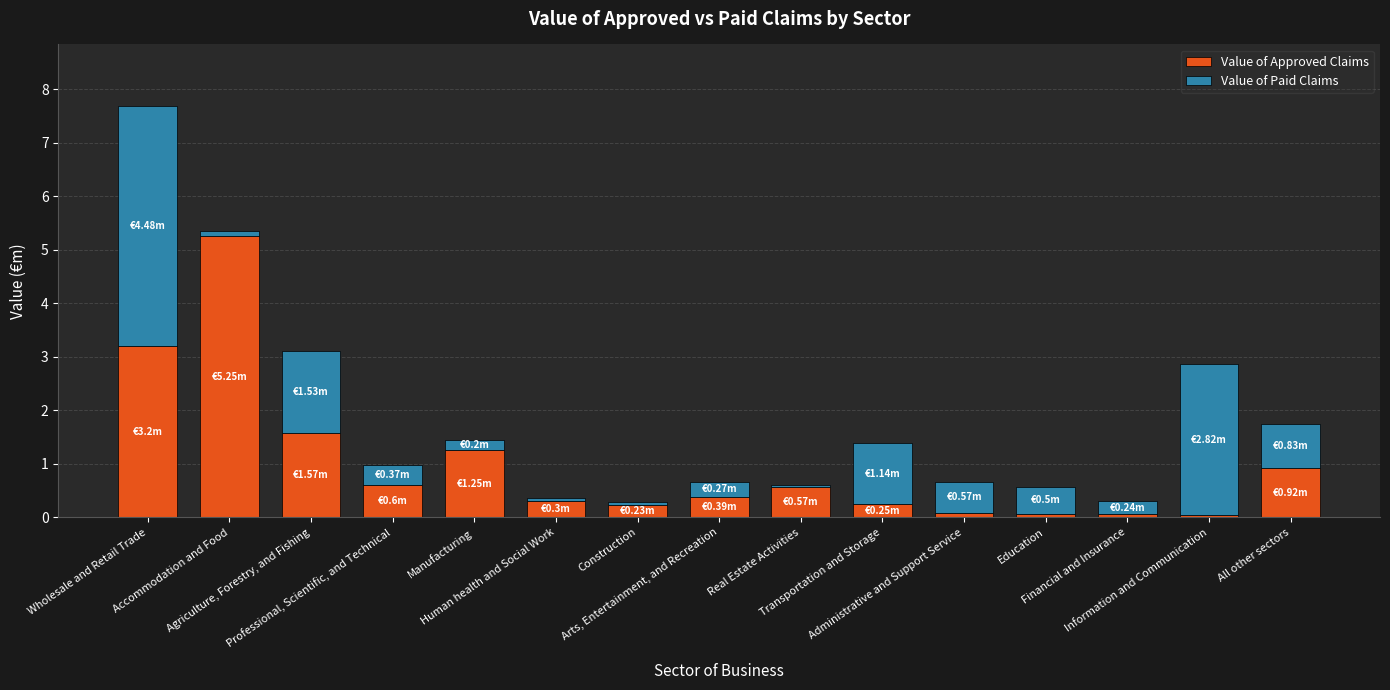

How many distinct data groups are displayed?

2